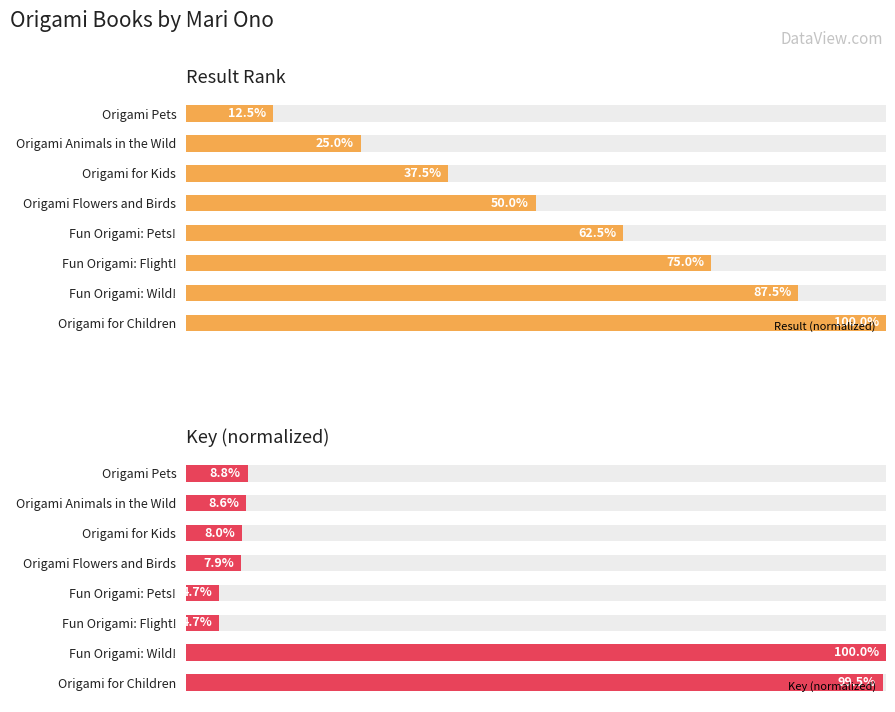

How many values in the Key (normalized) series exceed 8?

4